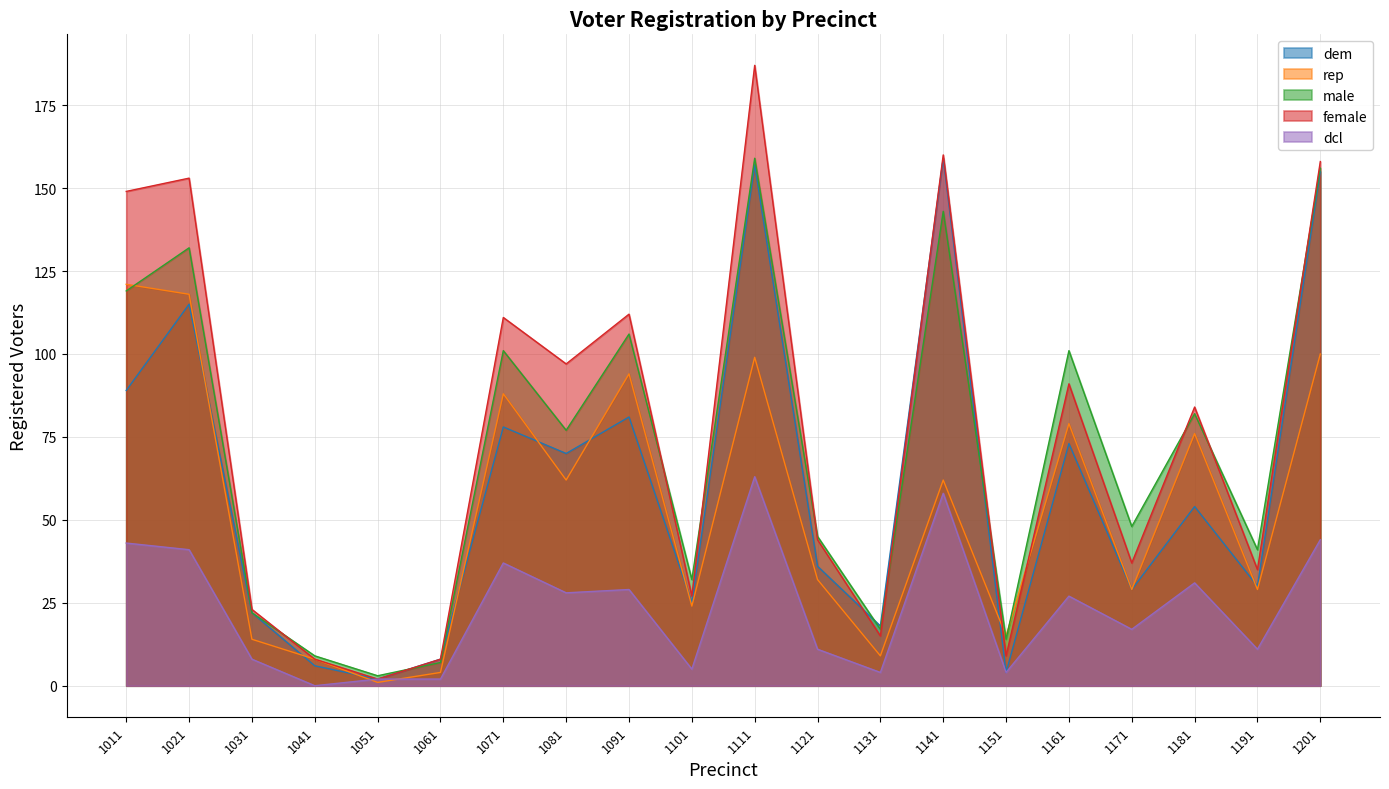

List the series in order of their peak value, highest first.

female, dem, male, rep, dcl